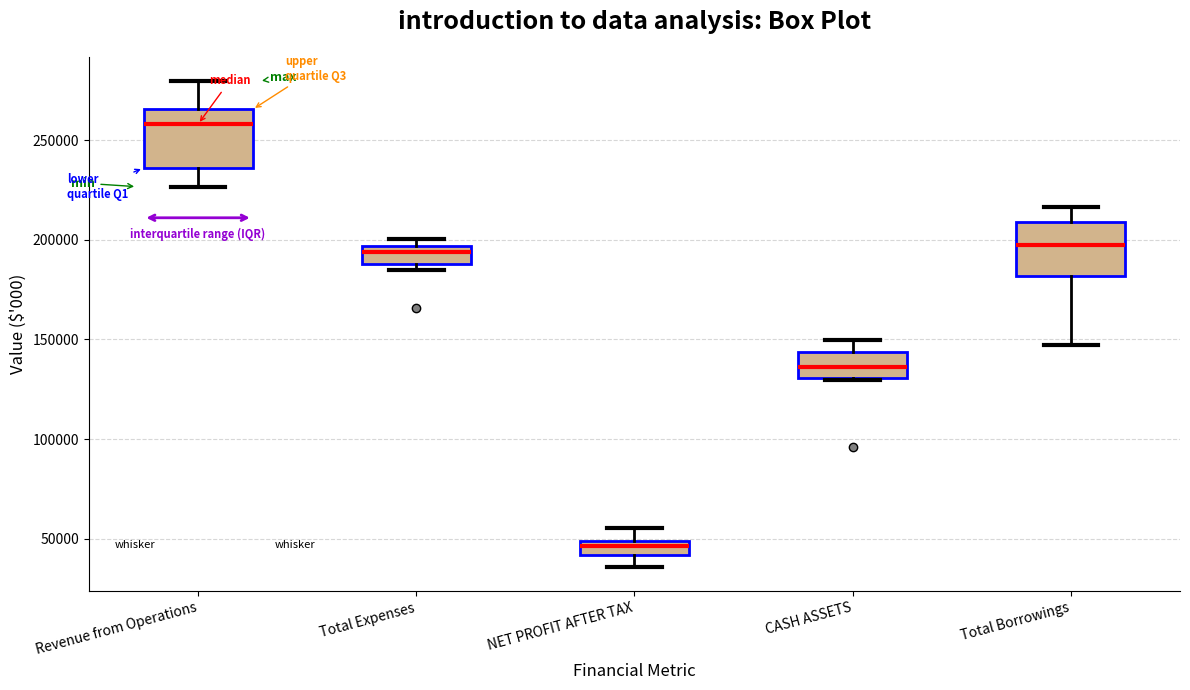

Which box has the lowest median line?

NET PROFIT AFTER TAX